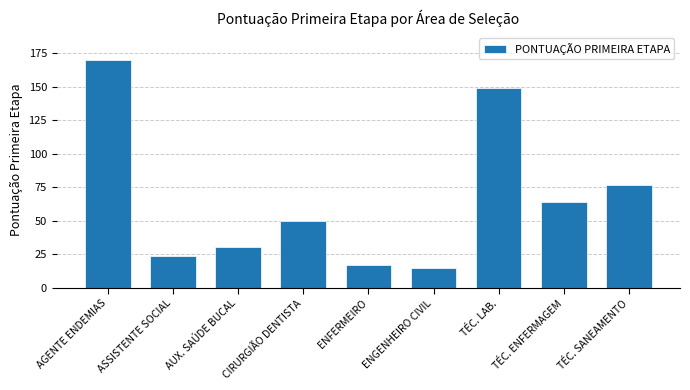

Is it true that the value at TÉC. SANEAMENTO is 77?

True